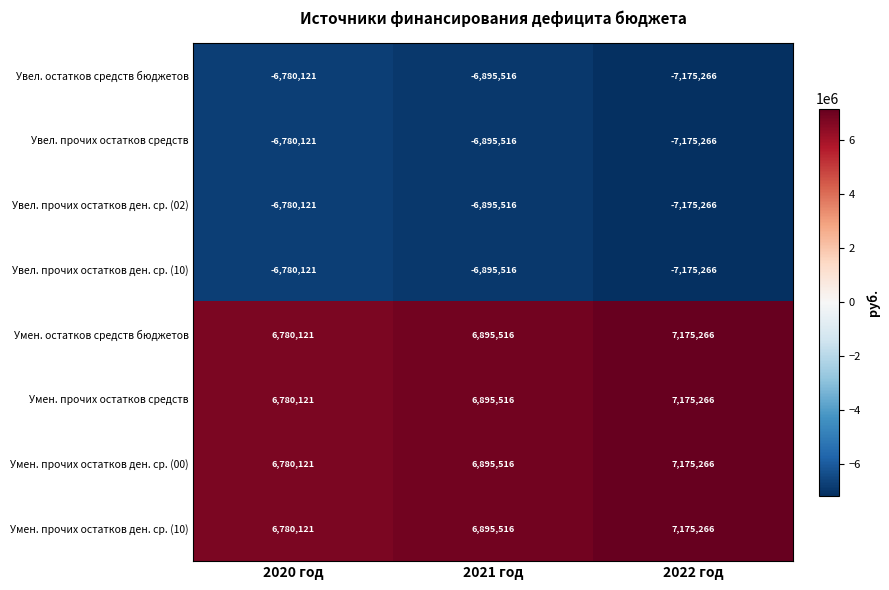

True or false: Увел. прочих остатков ден. ср. (02) has a value of -7175266 at 2022 год.

True